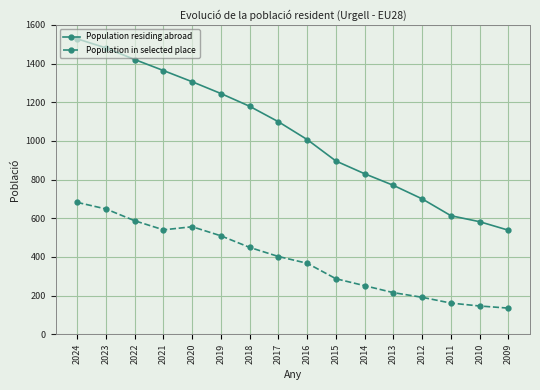

What is the difference between the highest and lowest values at 2009?

403